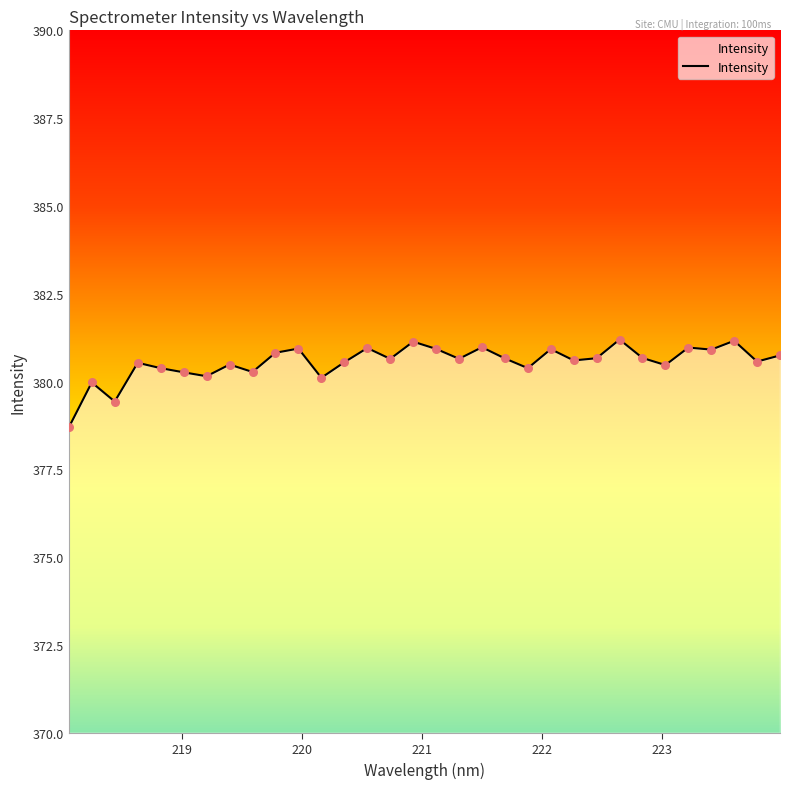

What is the greatest value displayed?

381.2